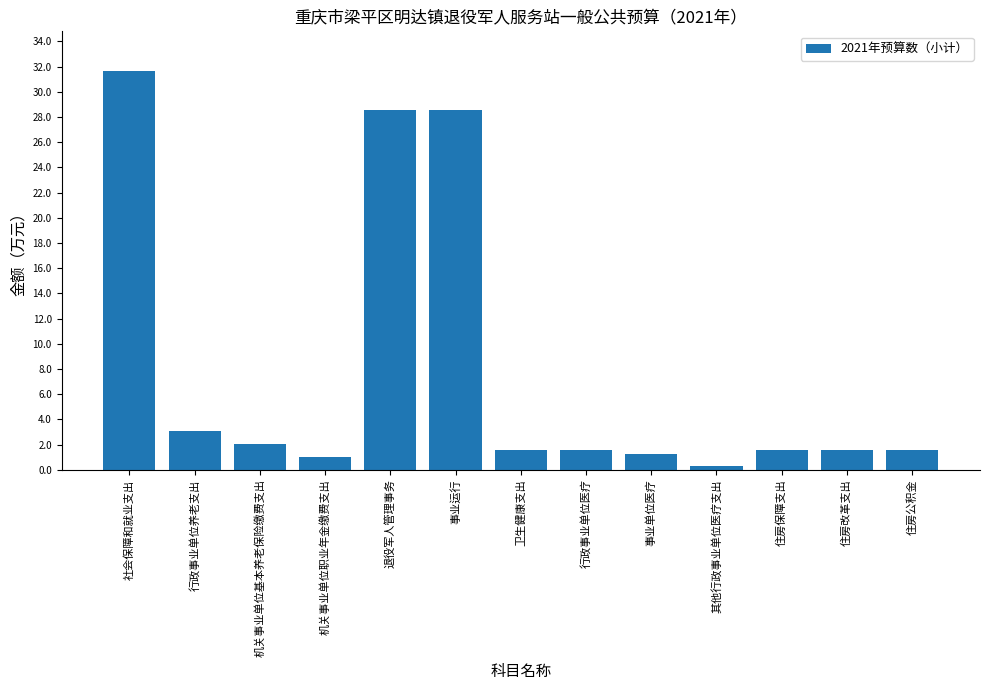

What is the difference between the values at 社会保障和就业支出 and 住房公积金?

30.1